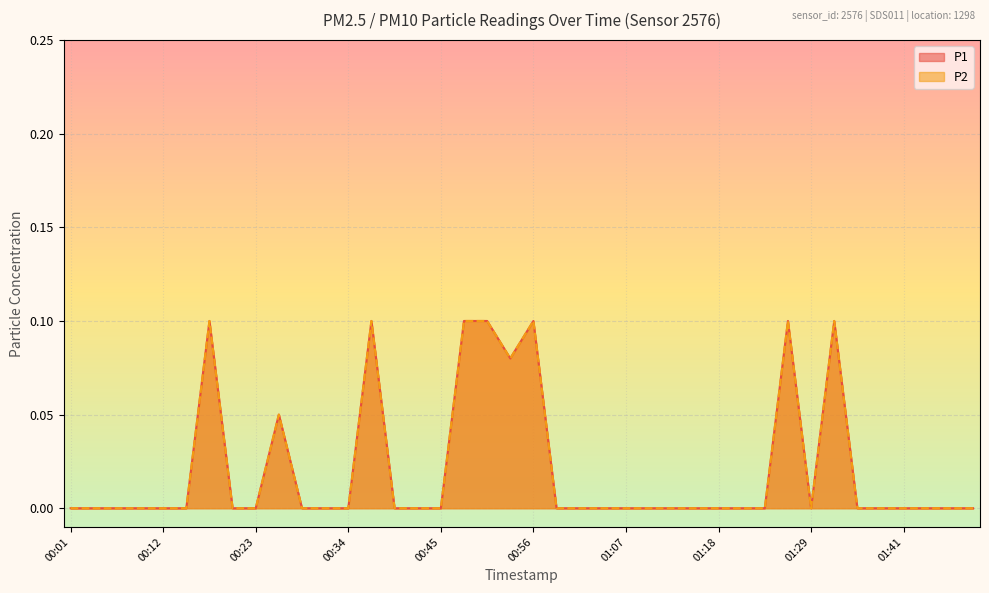

True or false: P1 and P2 cross at least once.

False